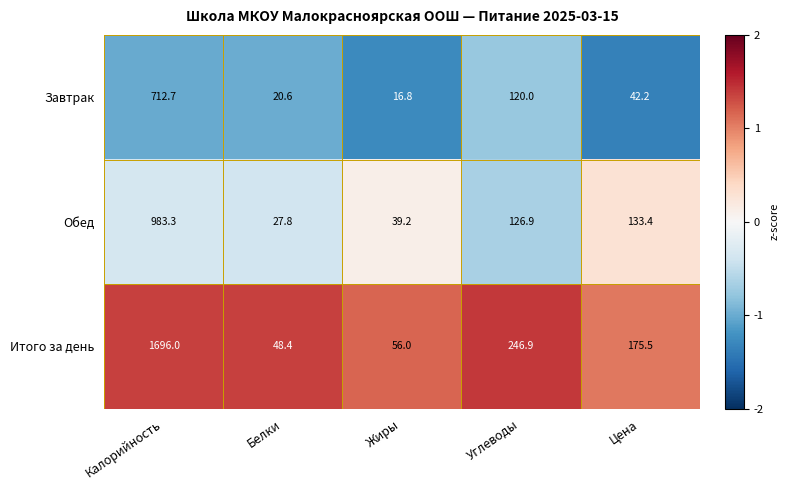

What is the total value across all series at Калорийность?

3392.0